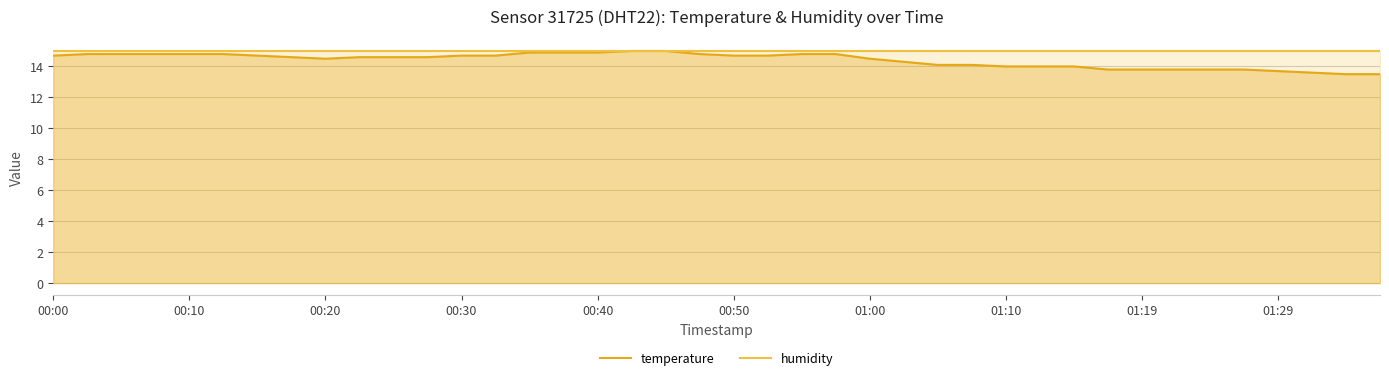

Reading right to left, extract all data points from this chart.

13.5	13.5	13.6	13.7	13.8	13.8	13.8	13.8	13.8	14.0	14.0	14.0	14.1	14.1	14.3	14.5	14.8	14.8	14.7	14.7	14.8	15.0	15.0	14.9	14.9	14.9	14.7	14.7	14.6	14.6	14.6	14.5	14.6	14.7	14.8	14.8	14.8	14.8	14.8	14.7